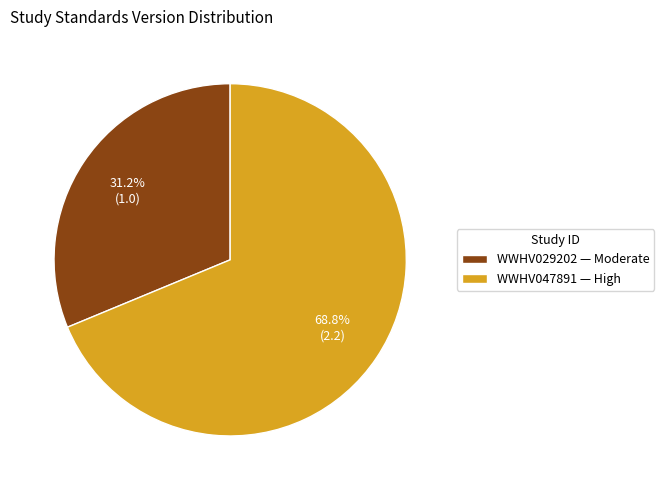

Which has a higher value, WWHV047891 or WWHV029202?

WWHV047891